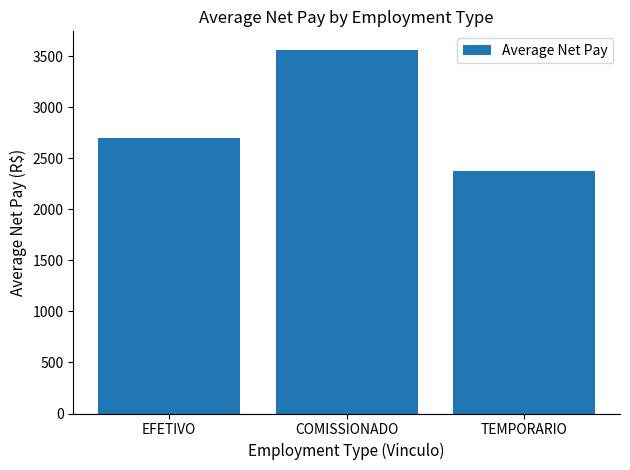

What is the sum of all values?

8633.6